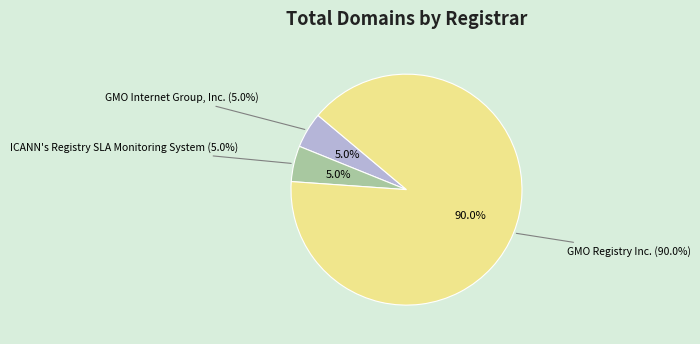

Is there a majority slice in this chart?

Yes